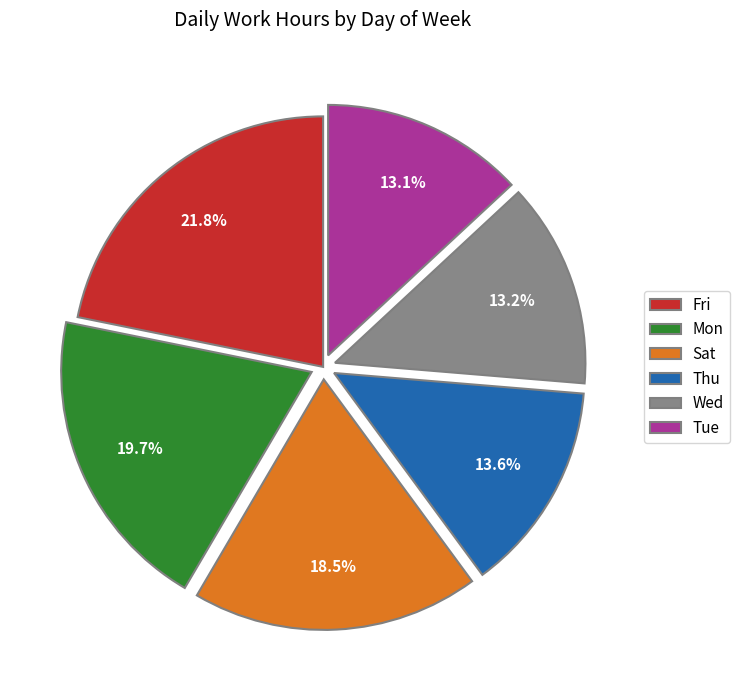

Which slice is the largest?

Fri